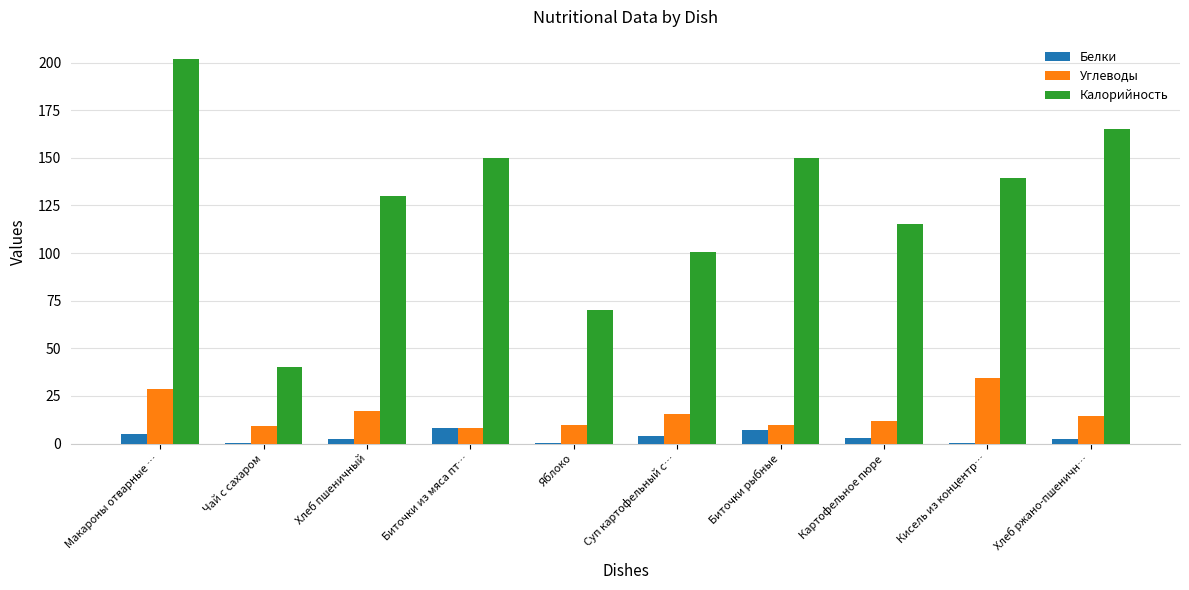

Is the value of Углеводы at Хлеб пшеничный greater than the value of Белки at Картофельное пюре?

Yes